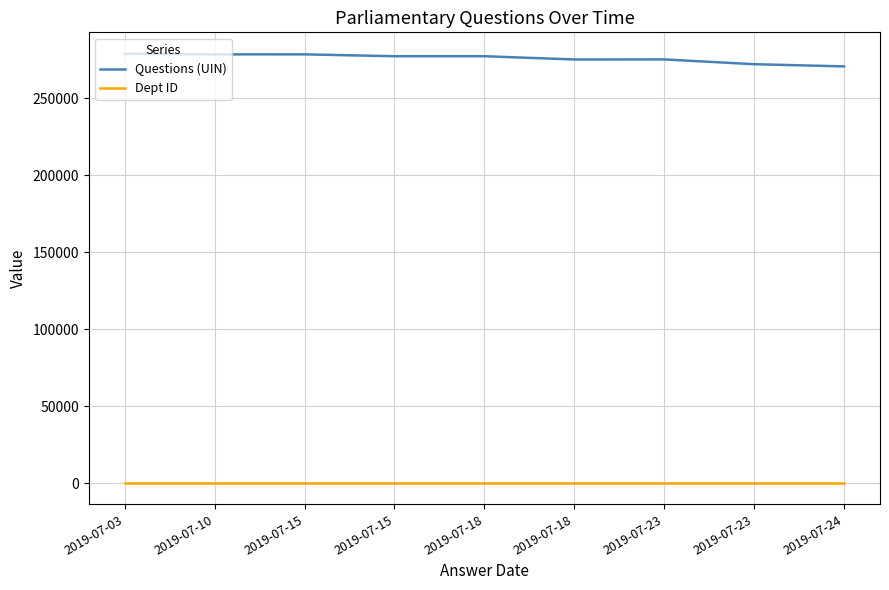

How many lines are shown in the chart?

2